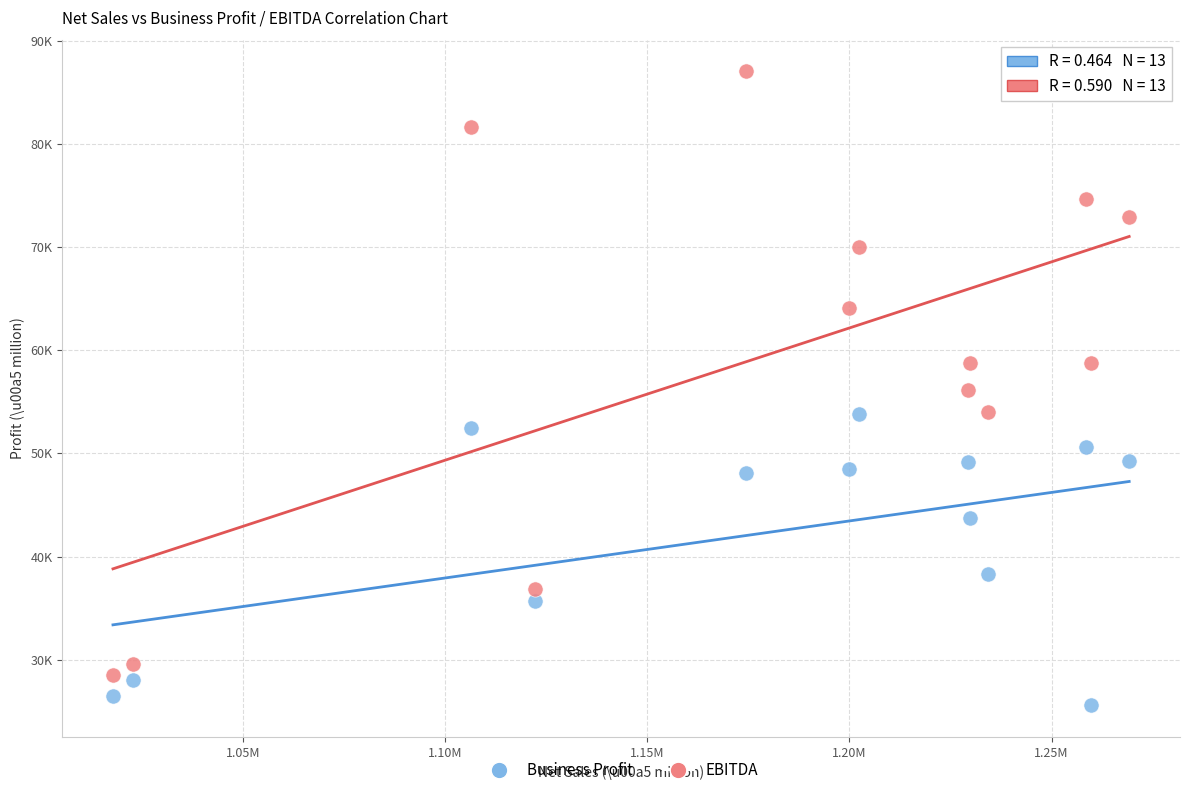

Which series contains the highest Y value?

EBITDA